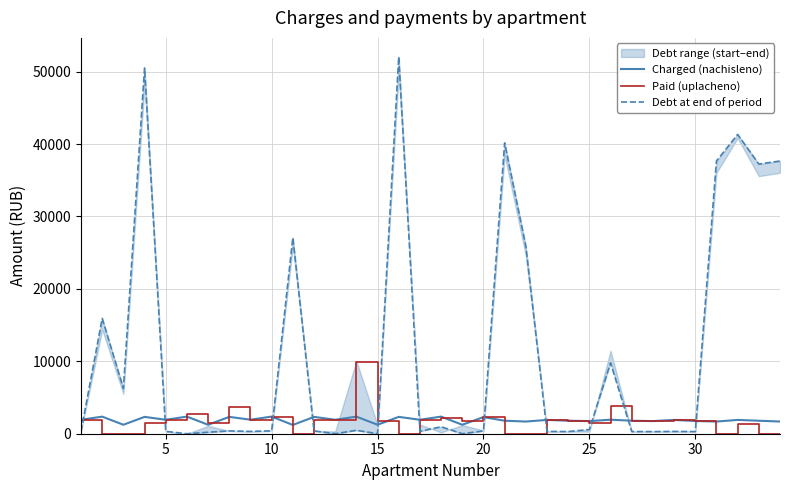

What is the maximum value for Charged (nachisleno)?

2365.6